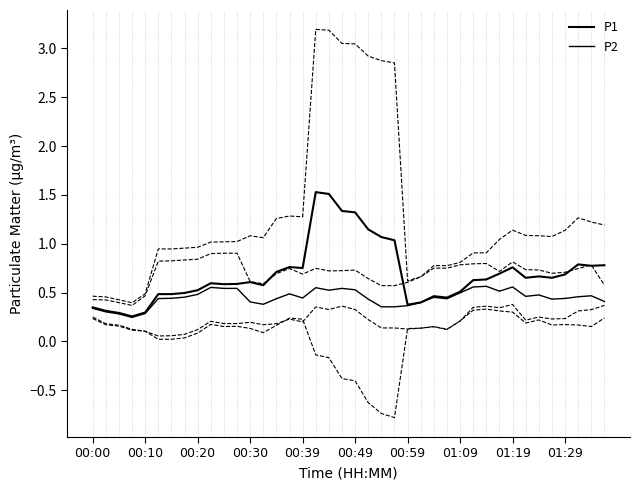

Rank the series by their average value, from highest to lowest.

P1, P2